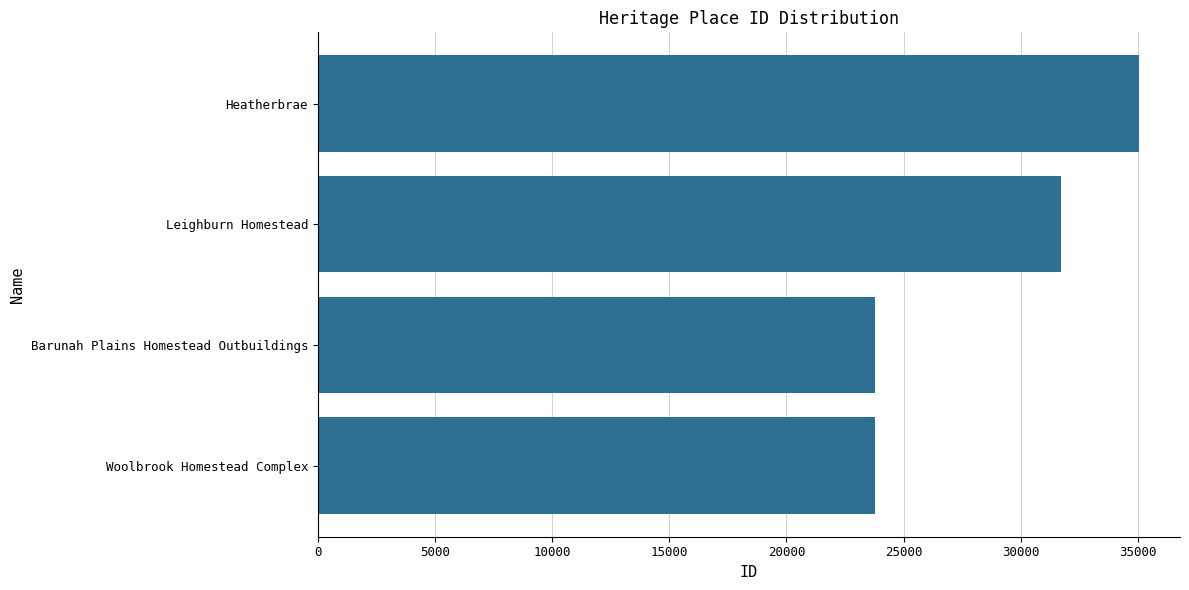

Is it true that the value at Leighburn Homestead is 53993?

False